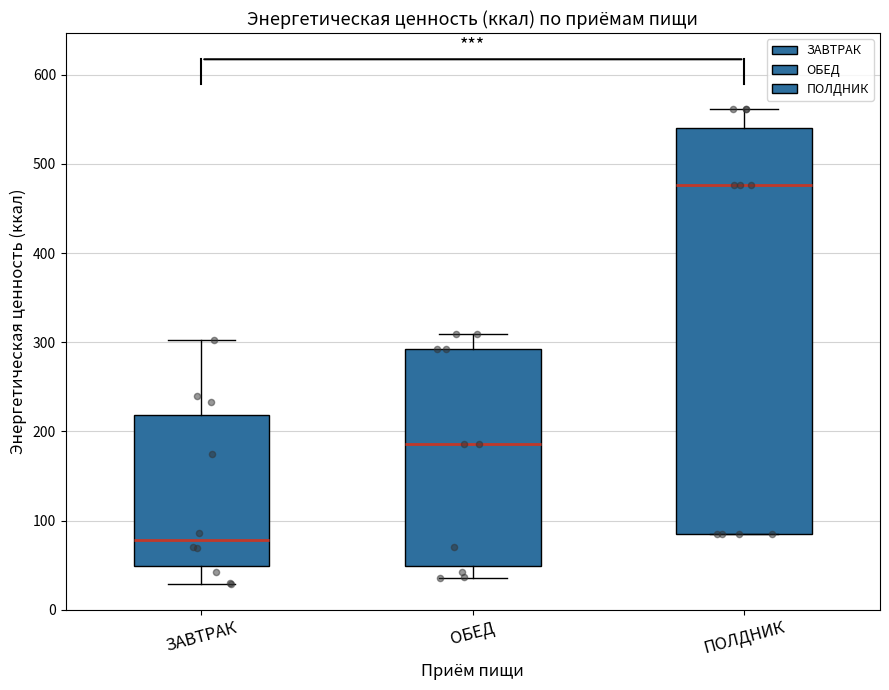

Which box's median line is the highest?

ПОЛДНИК